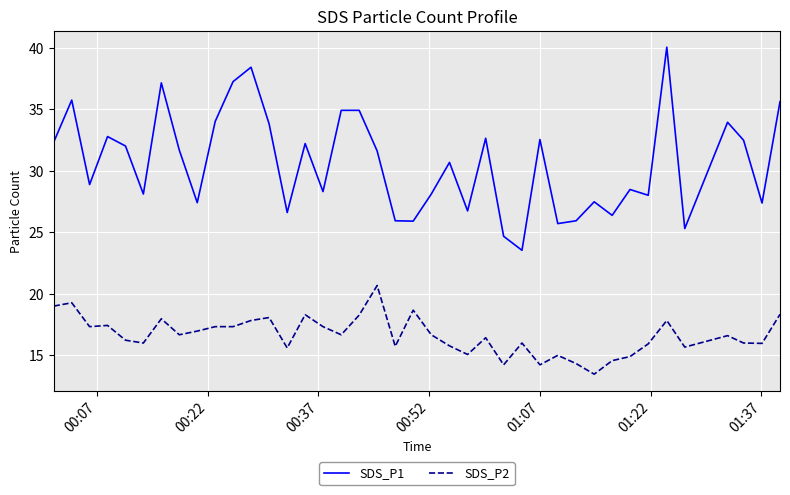

True or false: SDS_P2 and SDS_P1 intersect in this chart.

False